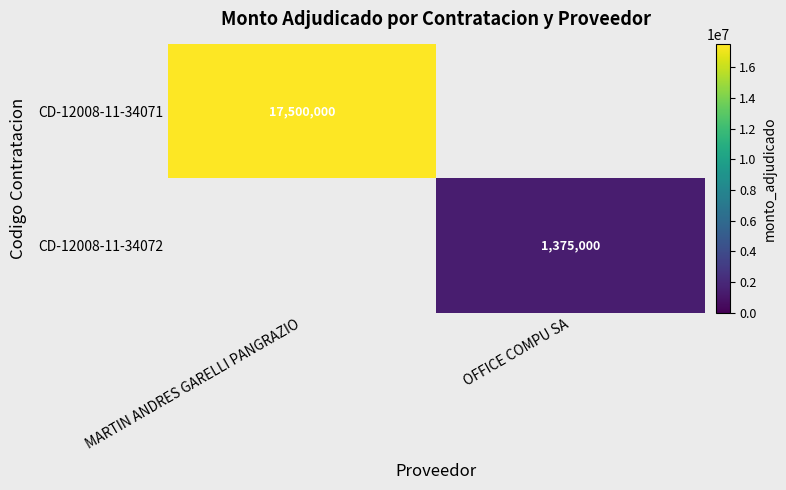

The CD-12008-11-34071 series shows 17500000 at MARTIN ANDRES GARELLI PANGRAZIO. True or false?

True